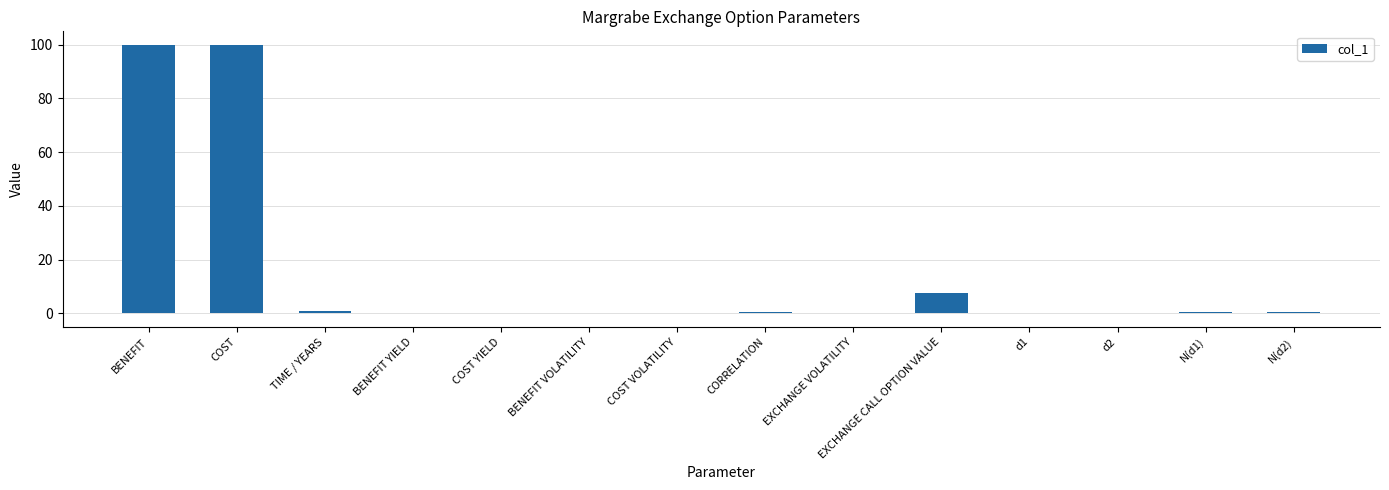

Between COST and BENEFIT VOLATILITY, which is larger?

COST